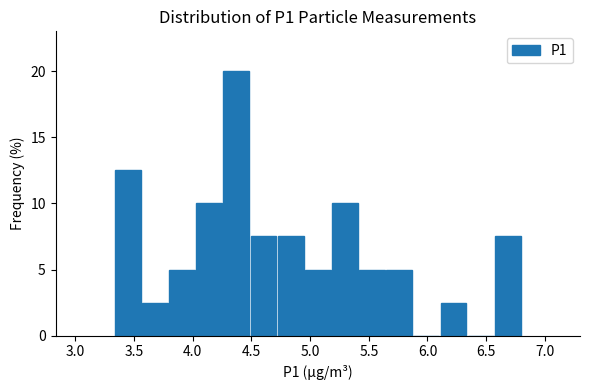

Reading left to right, list every bar in this chart as the range it spans on the x-axis followed by its height. Neither the bar edges nor the heights are printed on the chart, so give them approximately, as read against the axes.

3.35 to 3.55: 12.5
3.55 to 3.80: 2.5
3.80 to 4.00: 5.0
4.00 to 4.25: 10.0
4.25 to 4.50: 20.0
4.50 to 4.70: 7.5
4.70 to 4.95: 7.5
4.95 to 5.20: 5.0
5.20 to 5.40: 10.0
5.40 to 5.65: 5.0
5.65 to 5.85: 5.0
5.85 to 6.10: 0
6.10 to 6.35: 2.5
6.35 to 6.55: 0
6.55 to 6.80: 7.5